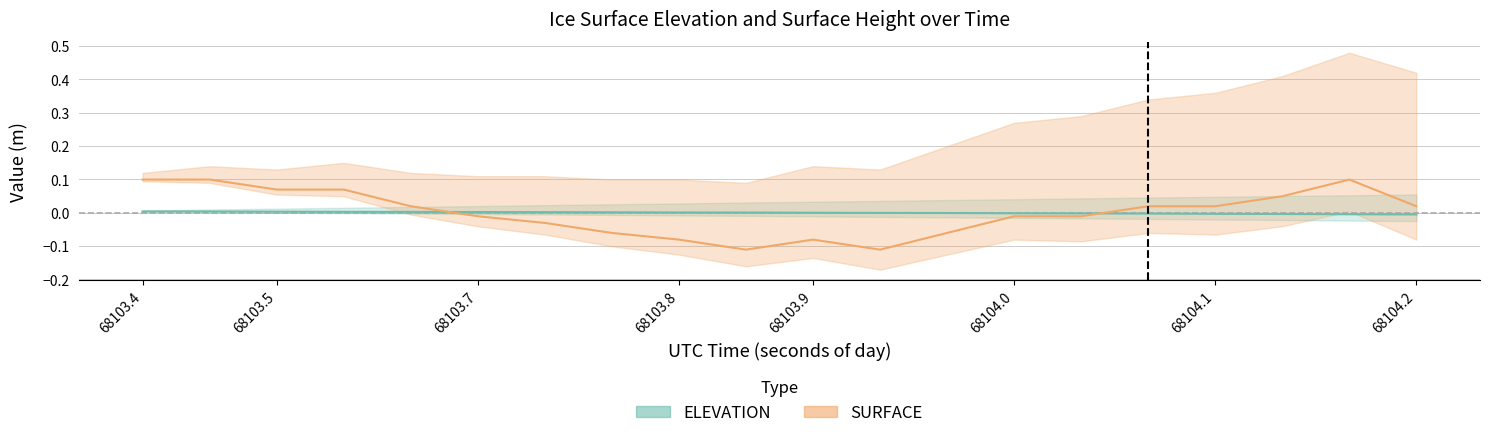

What is the label of the 5th point from the right?

68104.0601